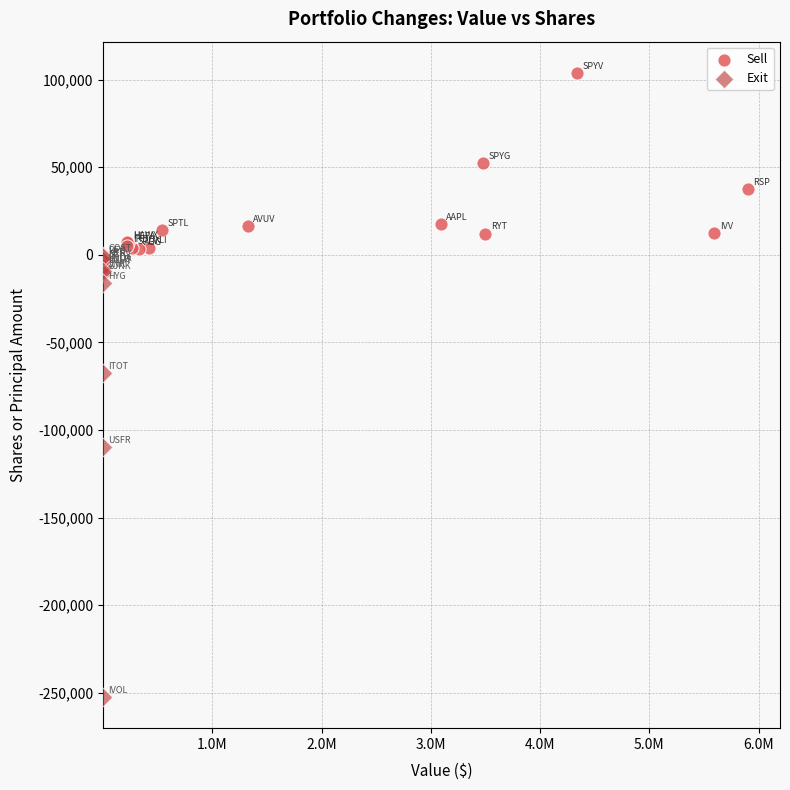

Which series contains the highest Y value?

Sell